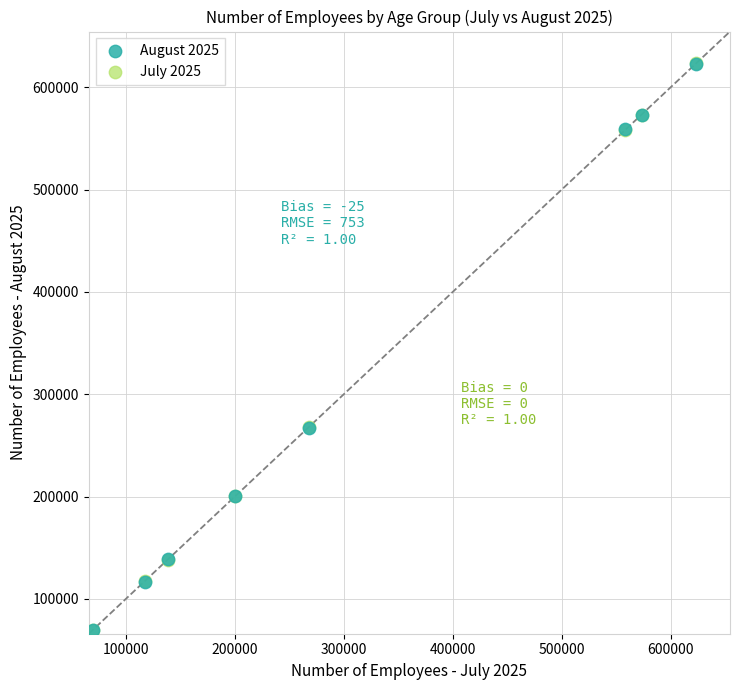

What are all the series names shown in the legend?

August 2025, July 2025